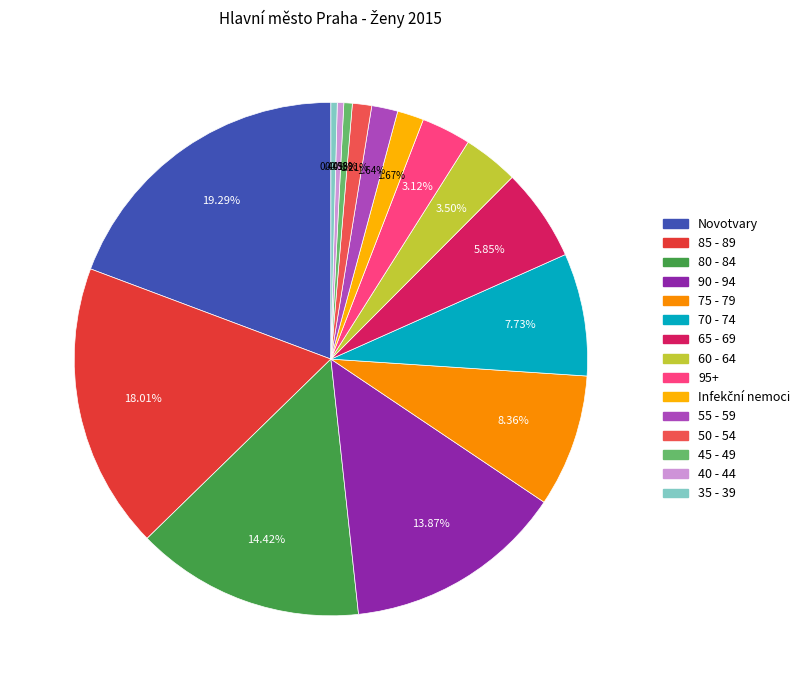

What is the change in value from 80 - 84 to 35 - 39?

-1134